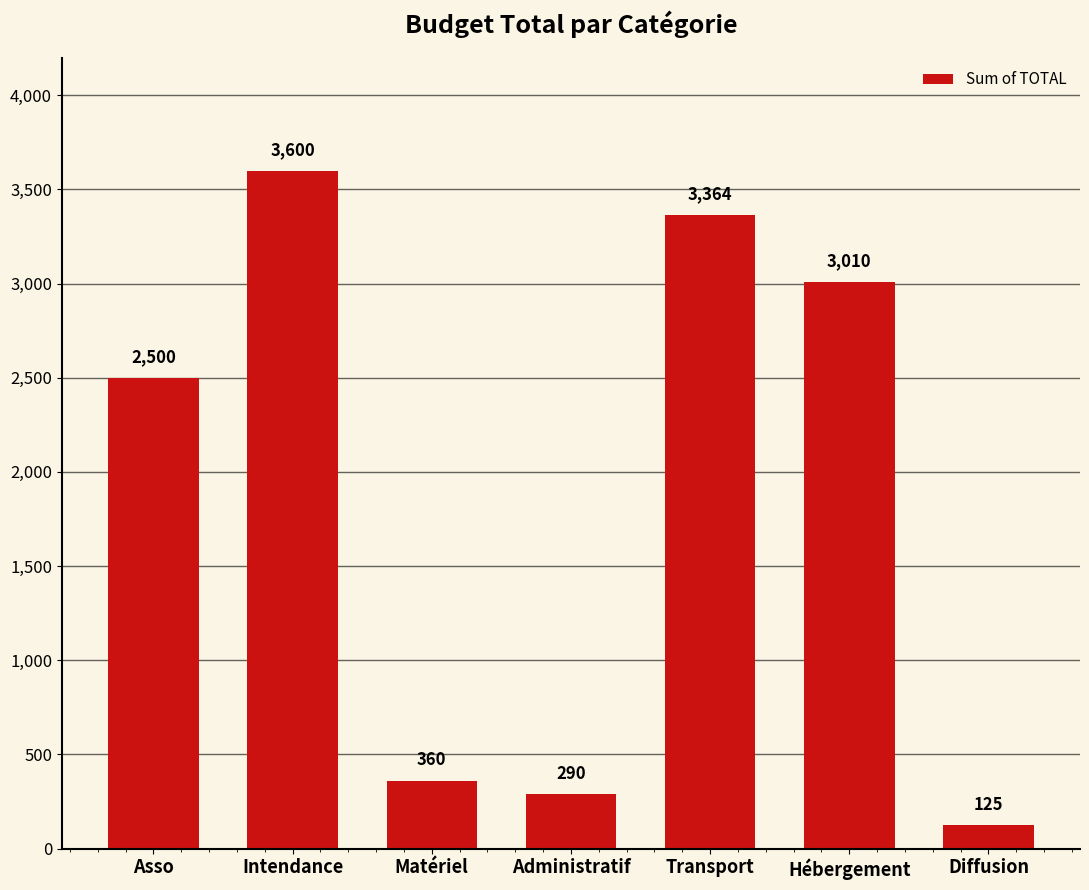

List the labels in order of value, smallest first.

Diffusion, Administratif, Matériel, Asso, Hébergement, Transport, Intendance